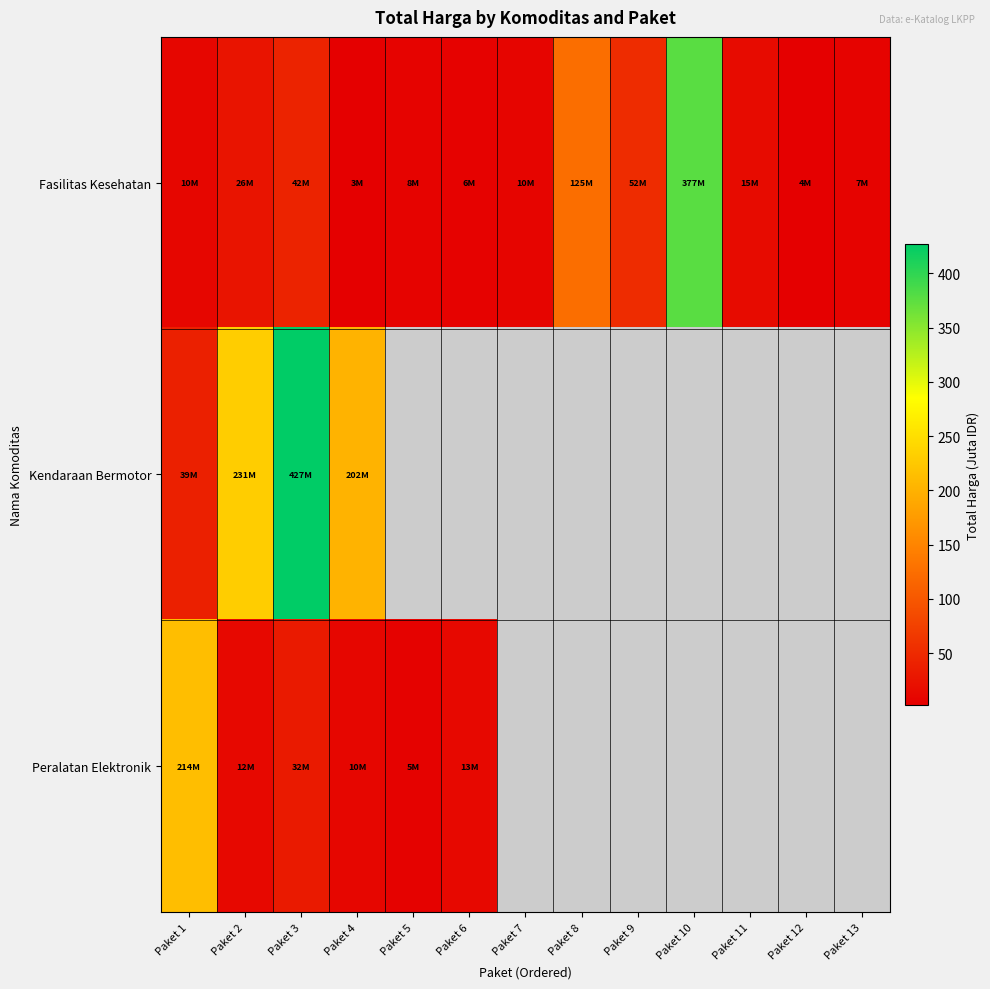

What is the total value across all series at Paket 11?

15.1